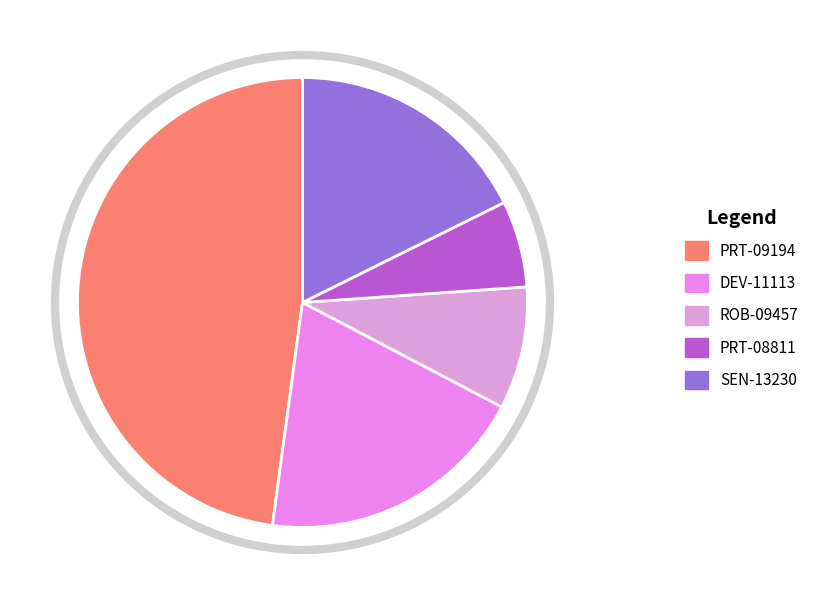

Is the sum of PRT-09194 and PRT-08811 greater than half?

Yes